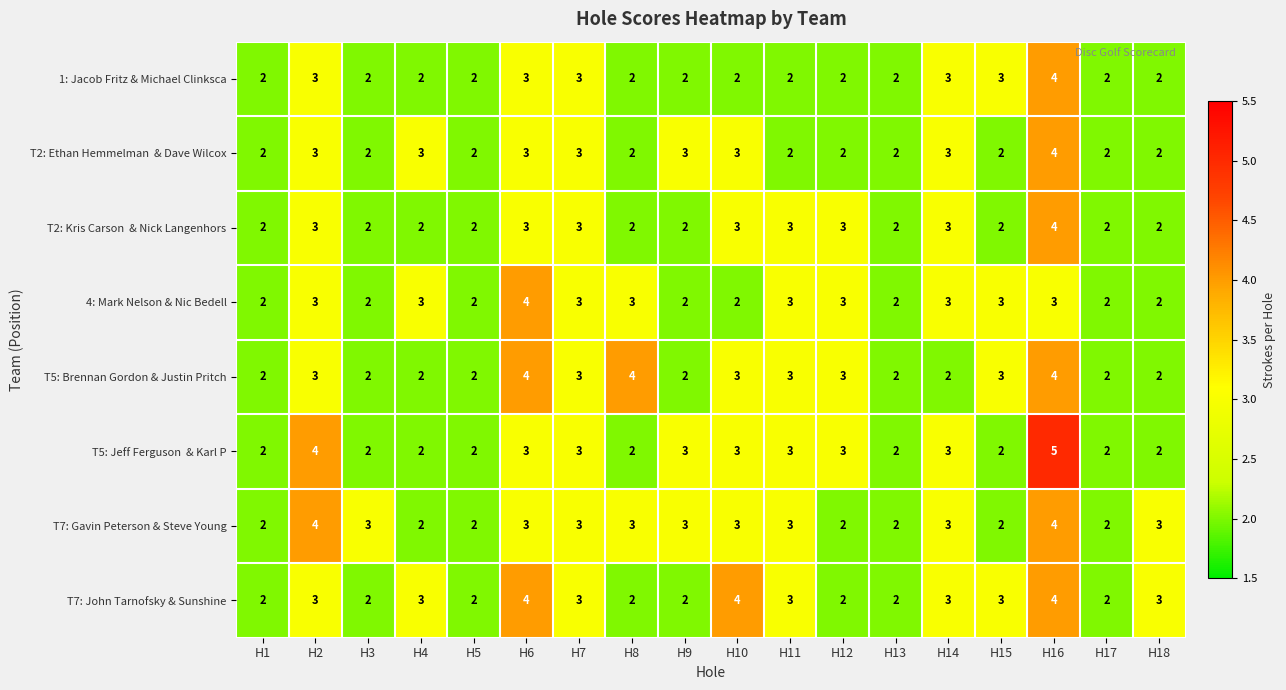

Which label corresponds to the largest value in the chart?

H16